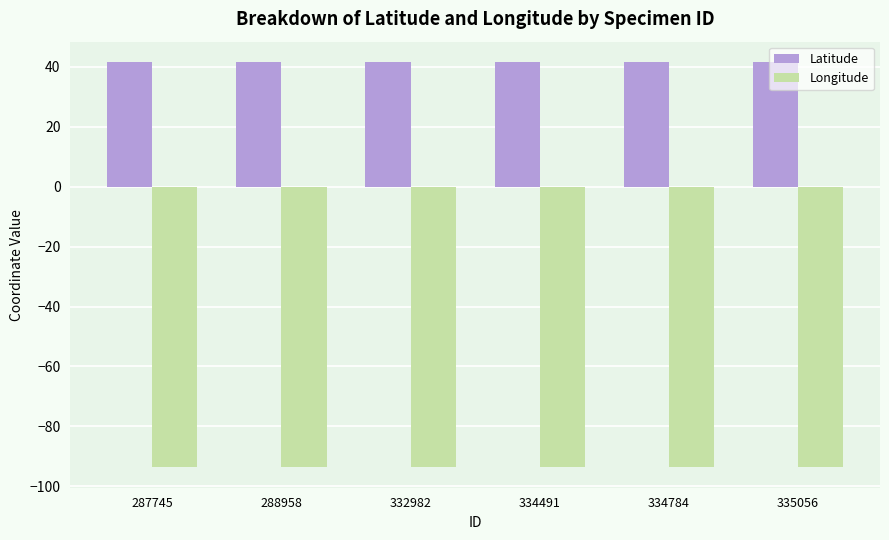

What is the minimum value for Longitude?

-93.7